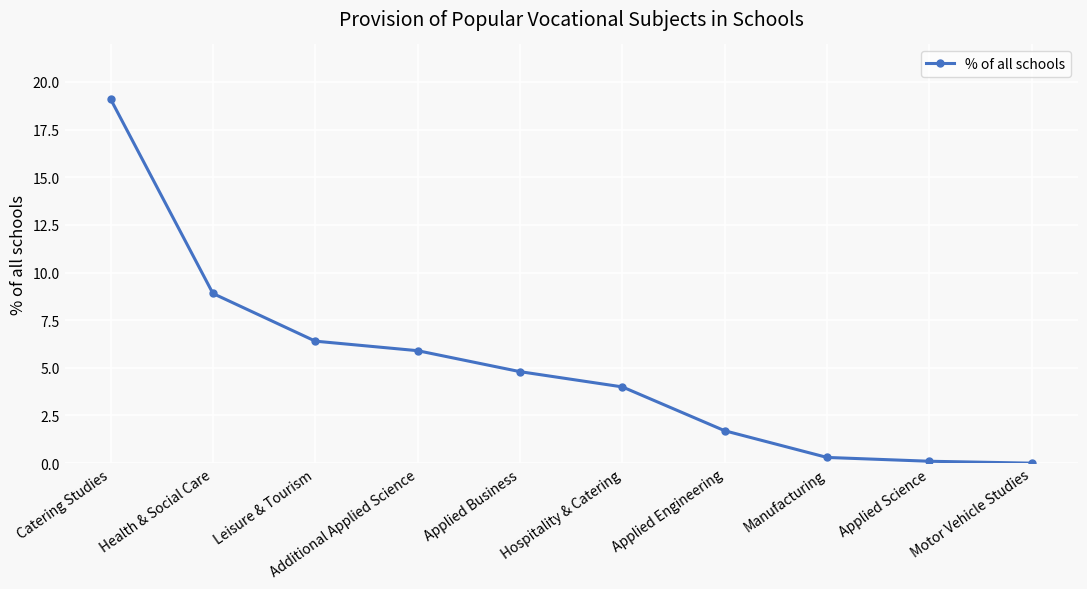

Does the chart have visible grid lines?

Yes